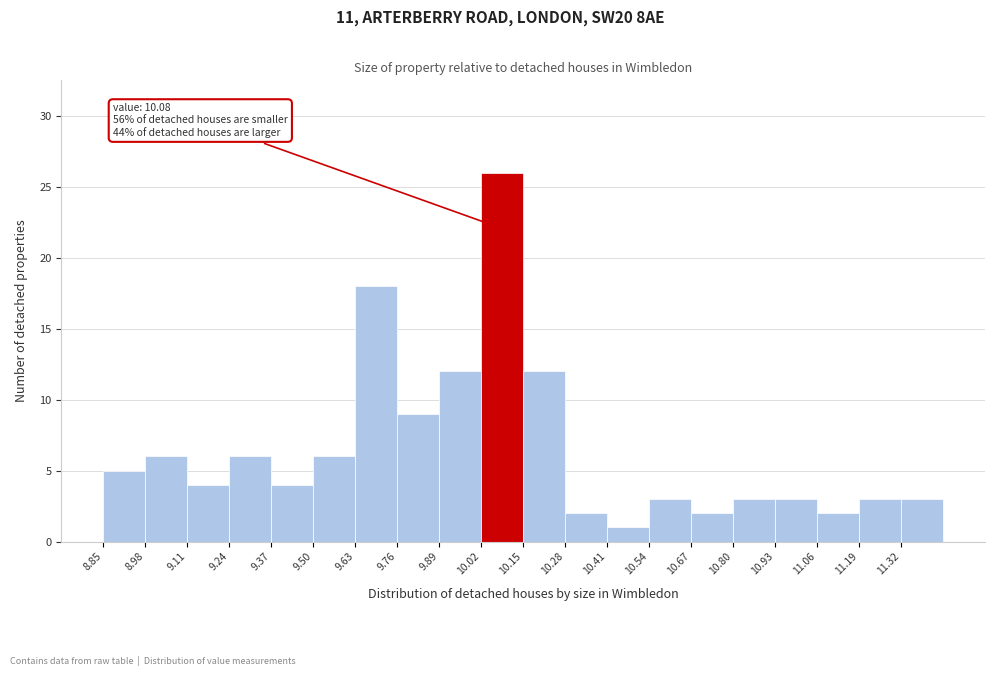

Which range on the x-axis has the tallest bar?

10.02 to 10.15